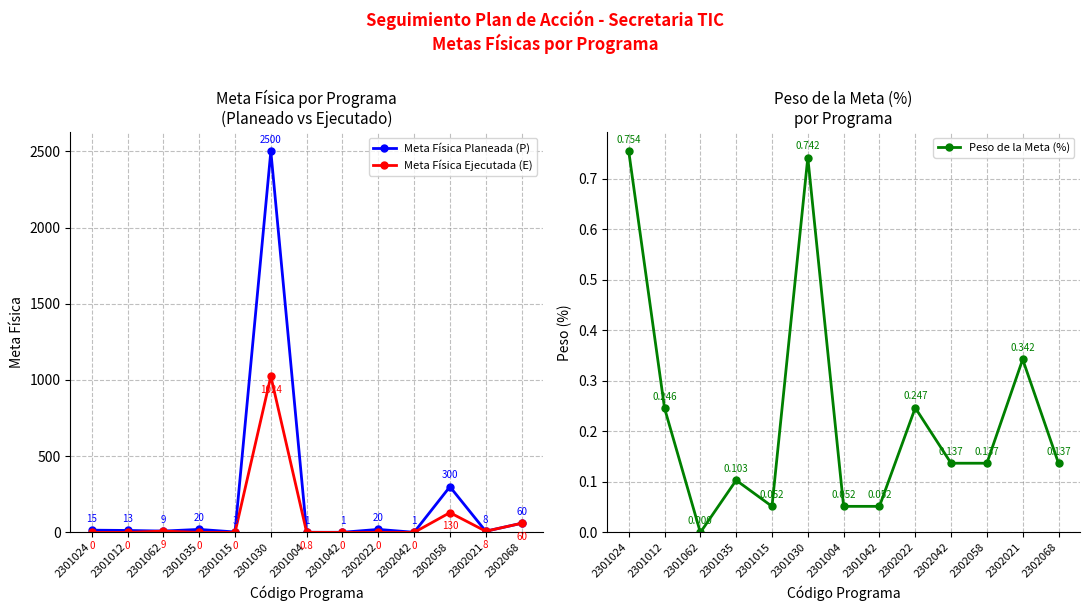

What is the difference between the highest and lowest values at 2301062?

9.0